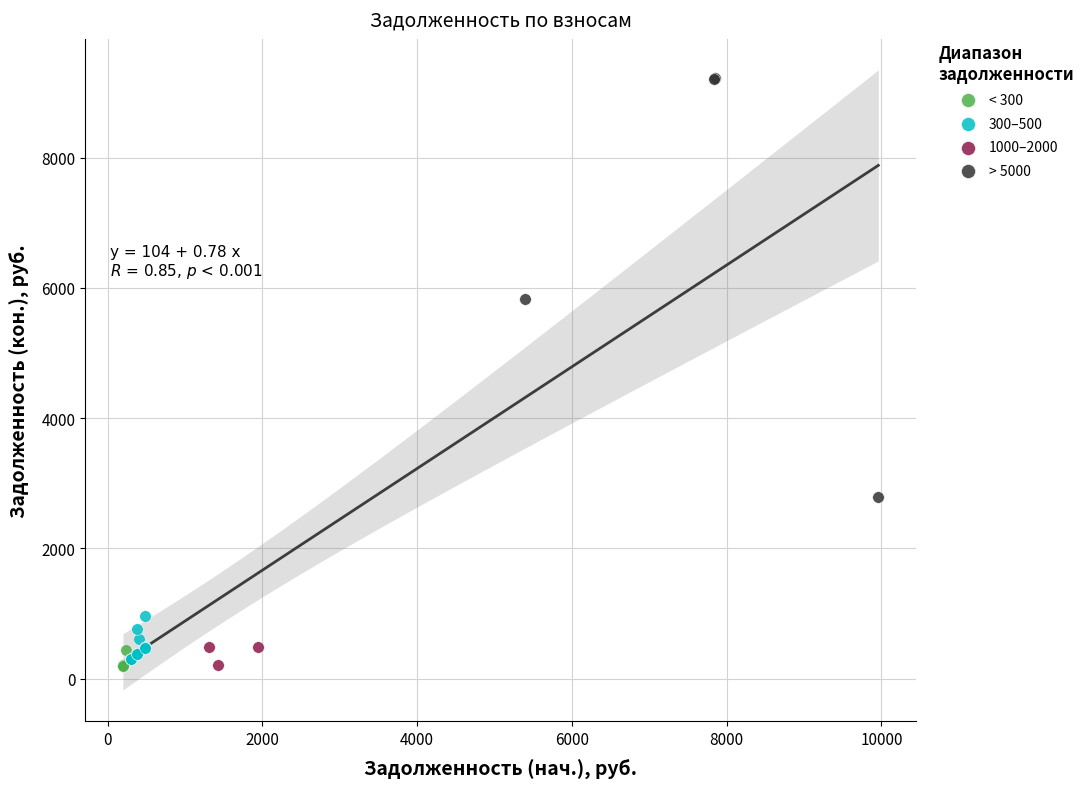

Which series reaches the maximum Y coordinate?

> 5000